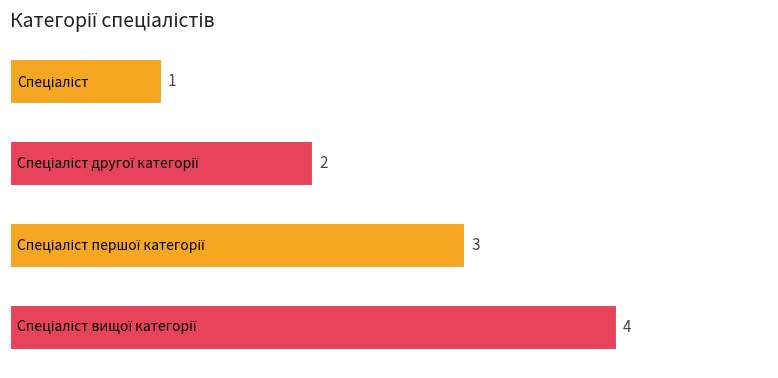

What is the minimum value shown in the chart?

1